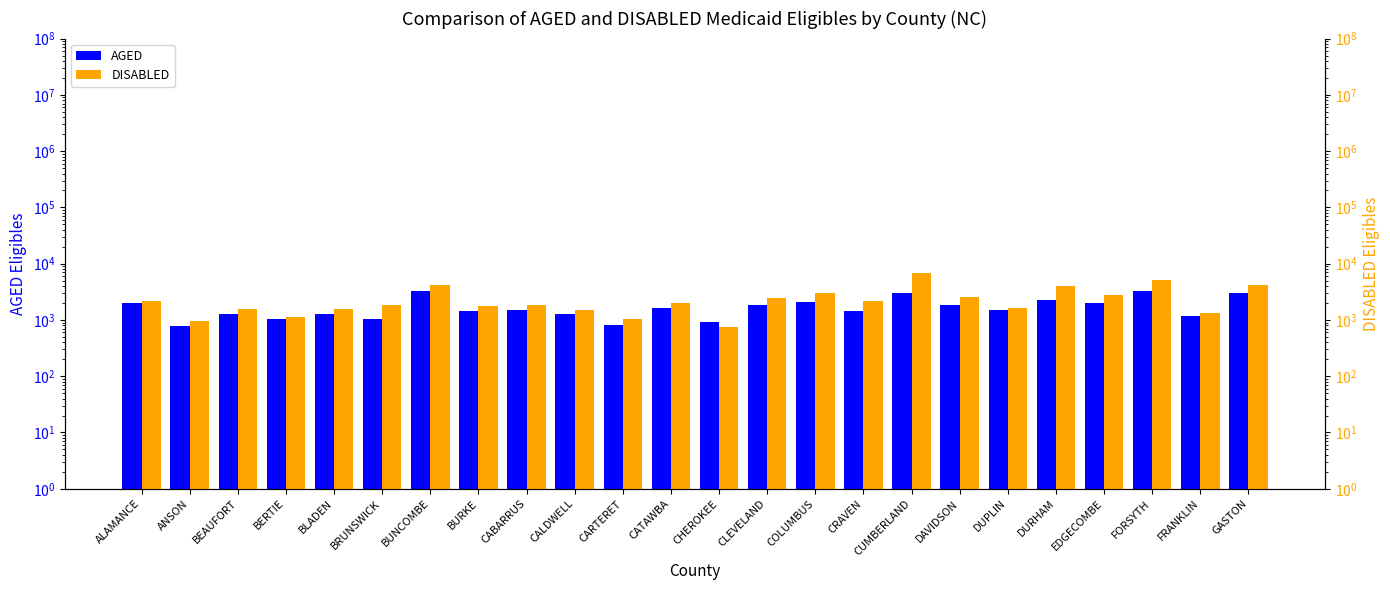

How many values in the AGED series are below 1521?

12